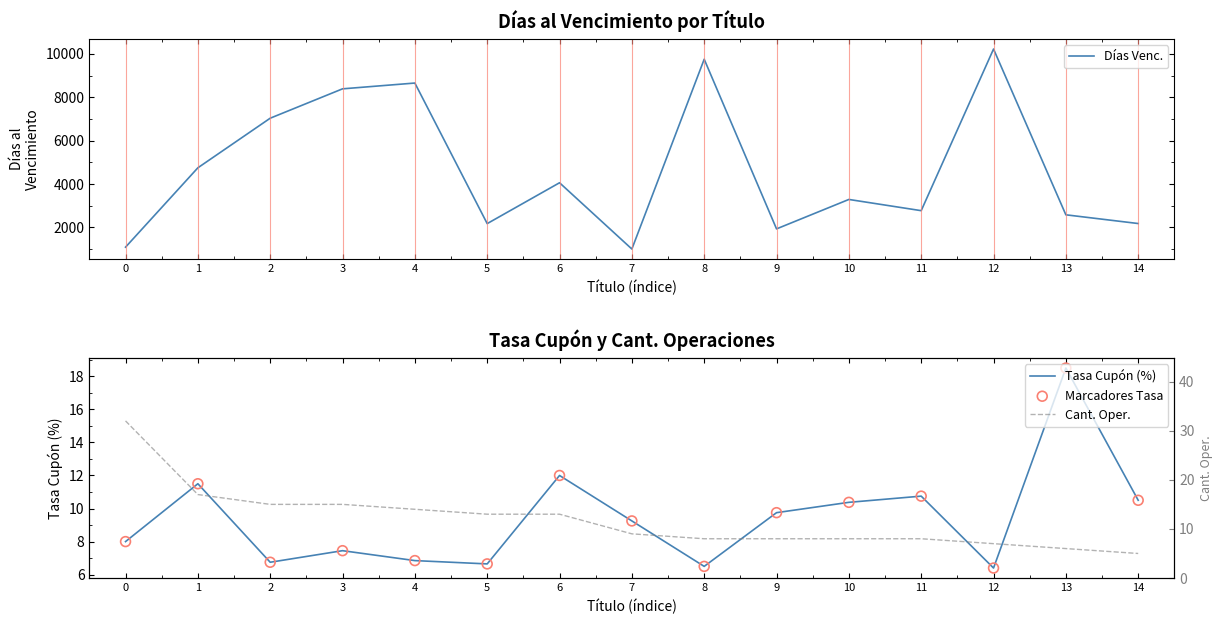

What are all the series names shown in the legend?

Días Venc., Tasa Cupón (%), Marcadores Tasa, Cant. Oper.